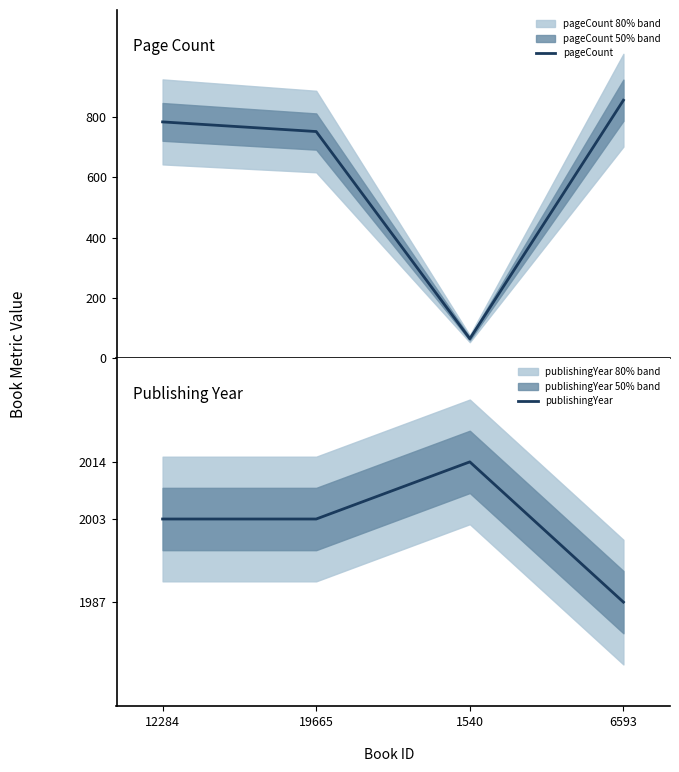

Which series has the largest total across all categories?

publishingYear